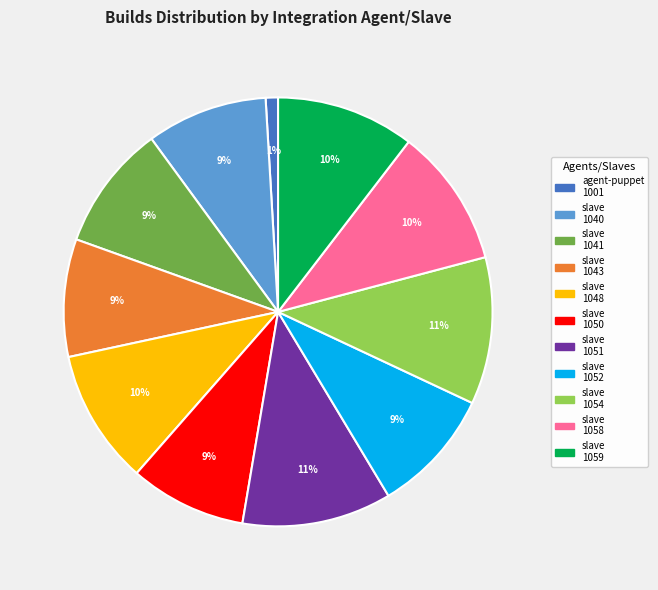

Is there any slice that represents more than half of the pie?

No